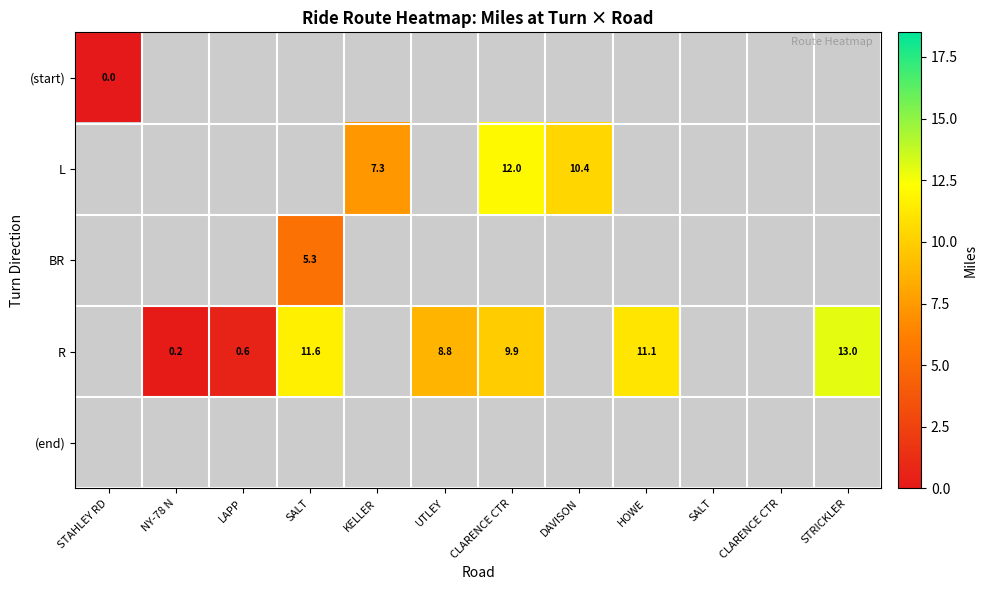

Which category has the highest value across all series?

STRICKLER